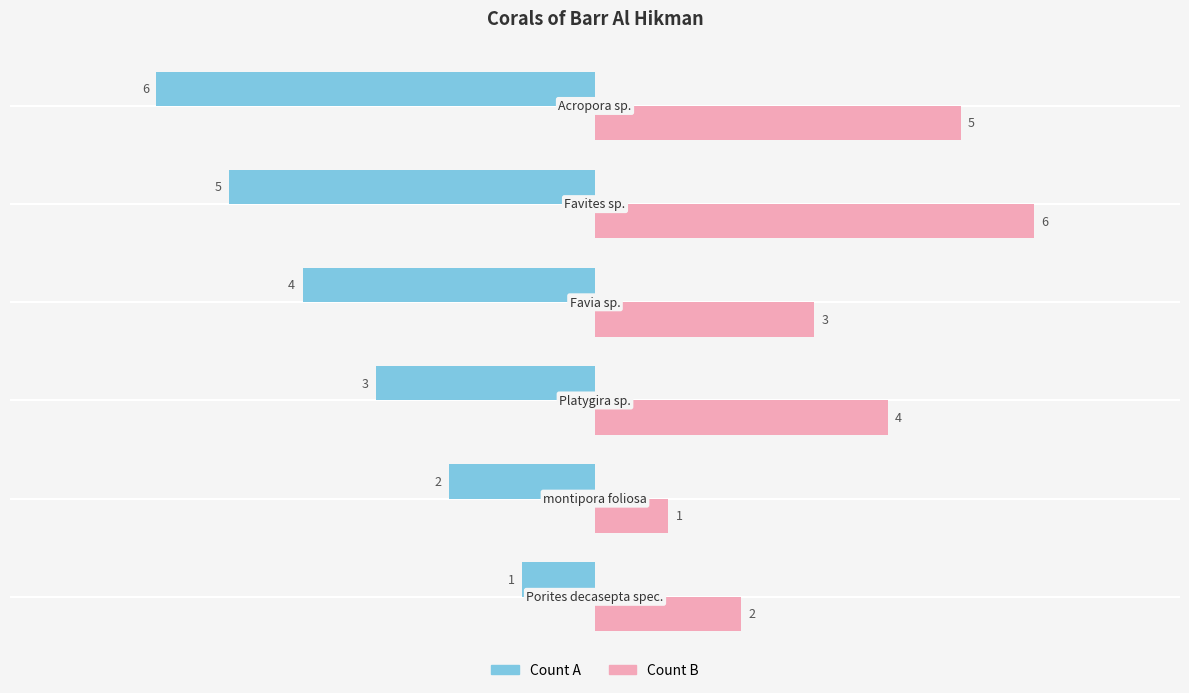

Which series has the largest total across all categories?

Count B